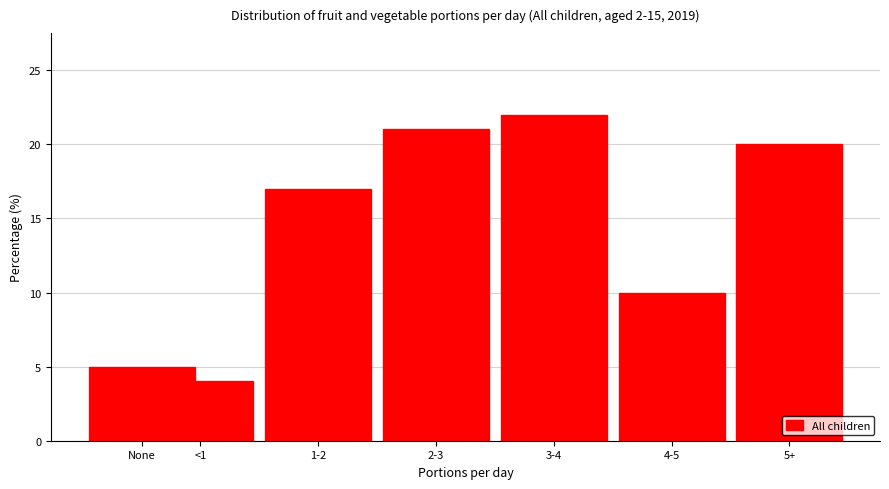

Reading left to right, what are all the values shown in this chart?

5	4	17	21	22	10	20